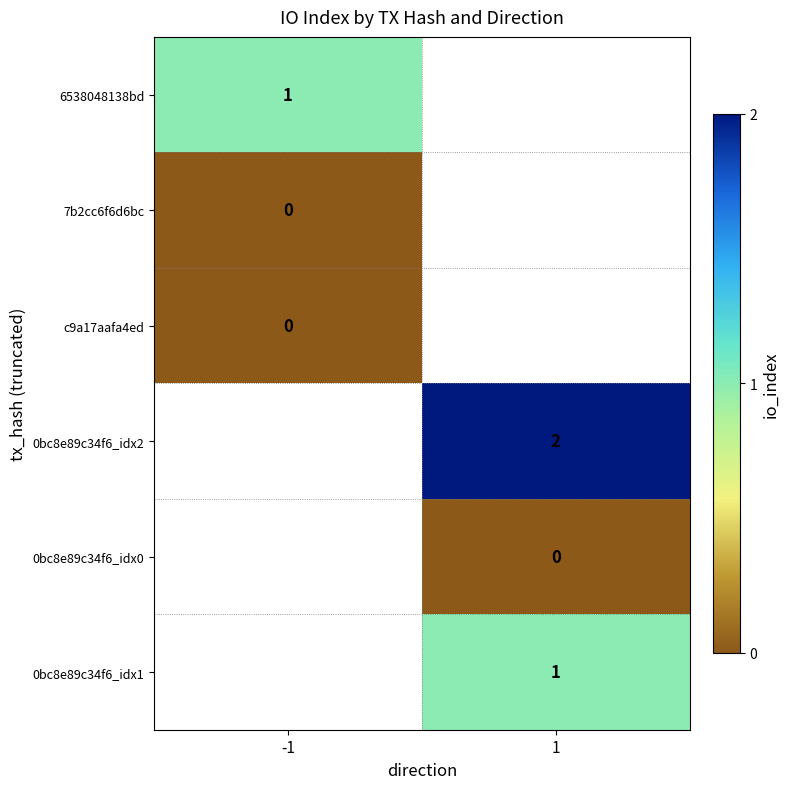

The 0bc8e89c34f6_idx1 series shows 1 at 1. True or false?

True